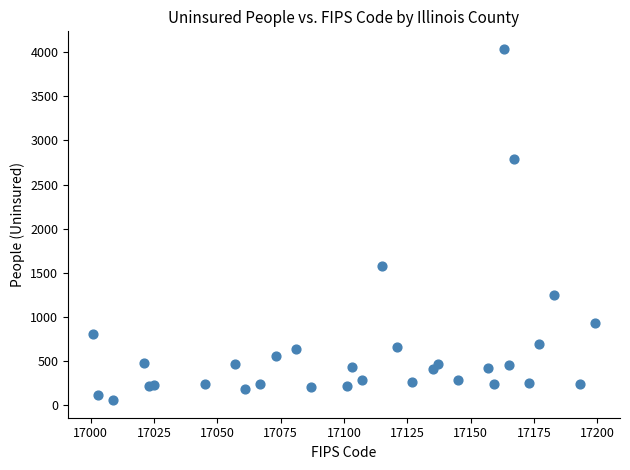

What Y value in the scatter plot is closest to 2046?

1573